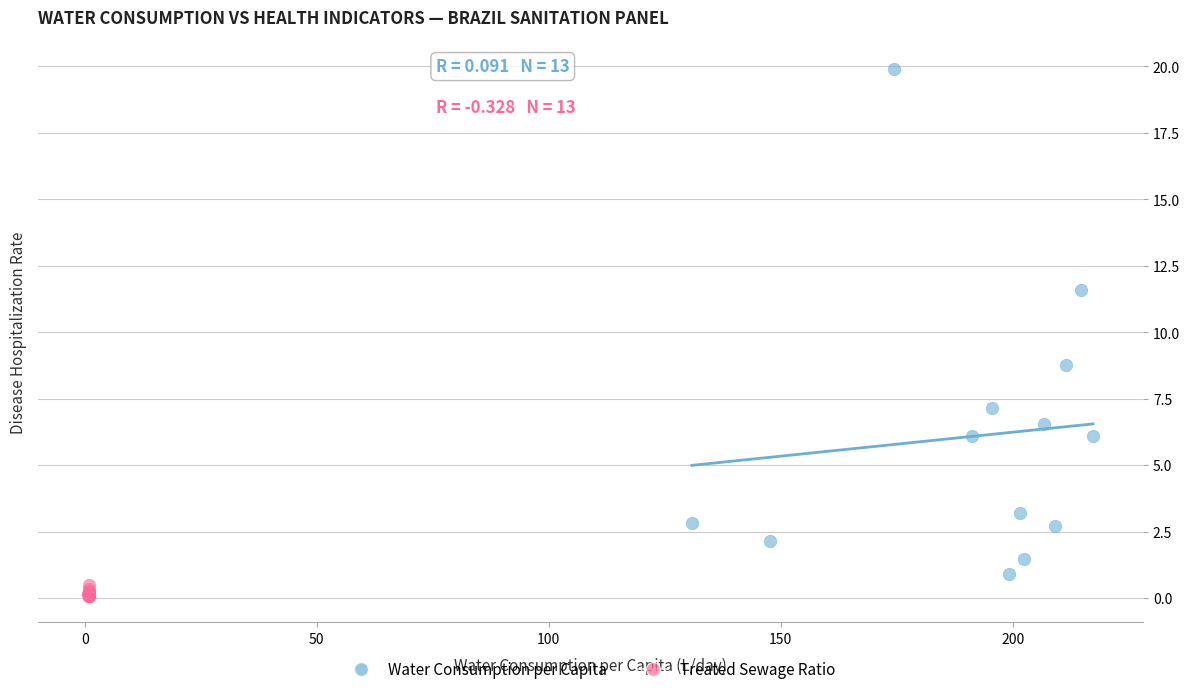

Which series has the largest Y range (max minus min)?

Water Consumption per Capita